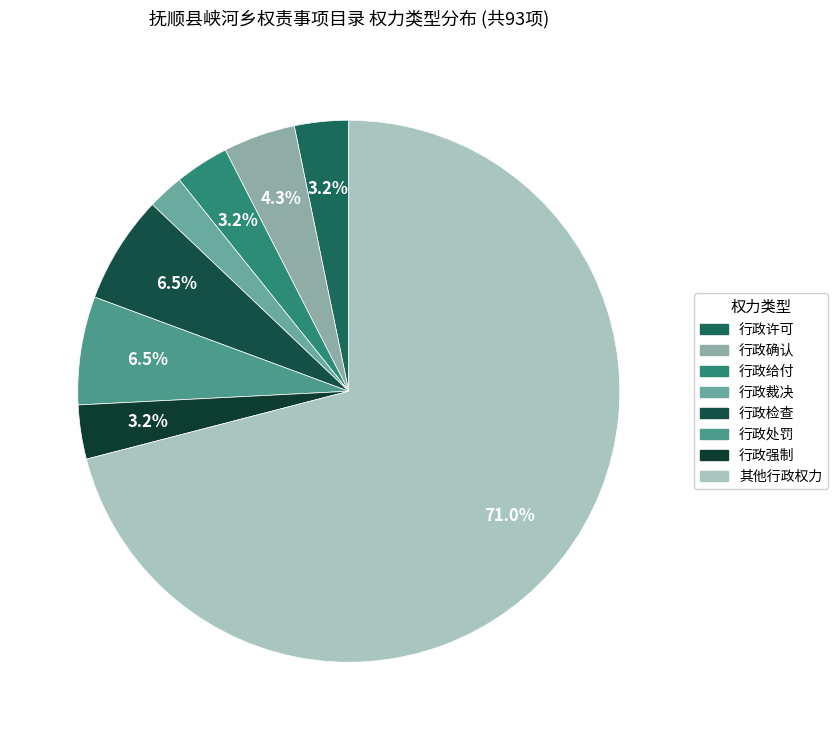

How many slices are in this pie chart?

8